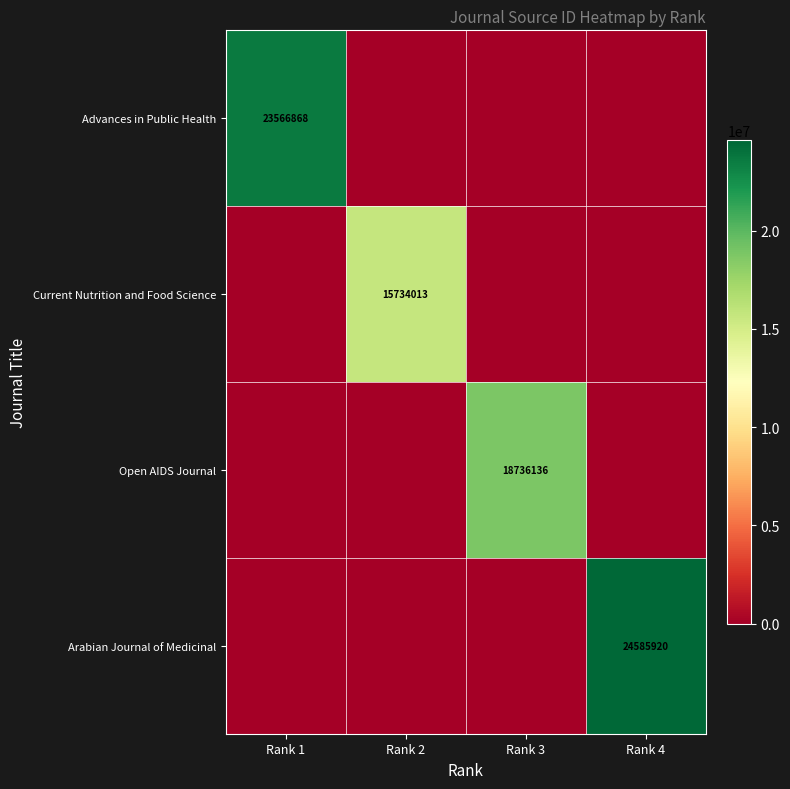

At which category is the sum across all series the highest?

Rank 4